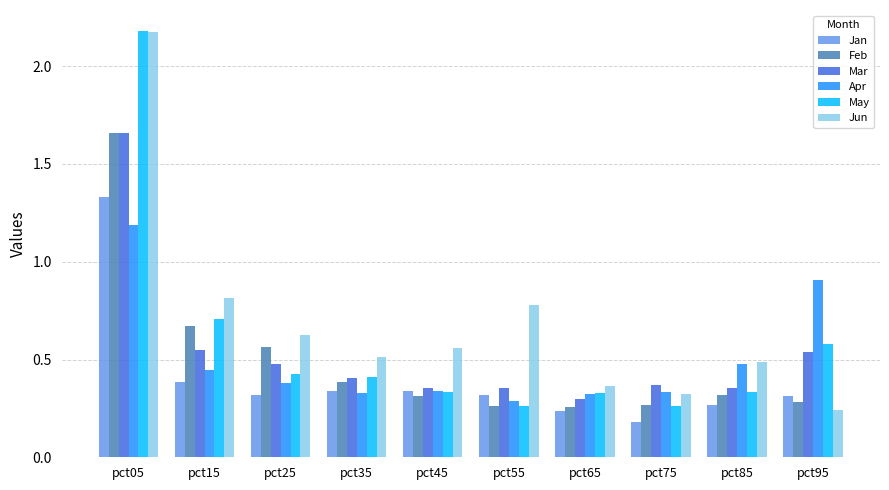

What is the sum of all May values?

5.8